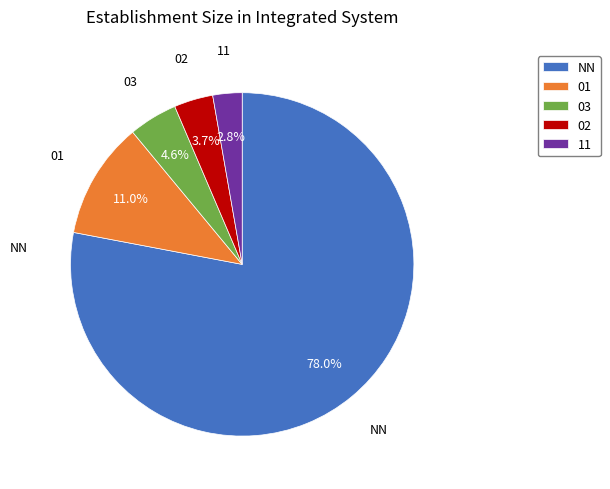

Between 03 and 02, which is larger?

03